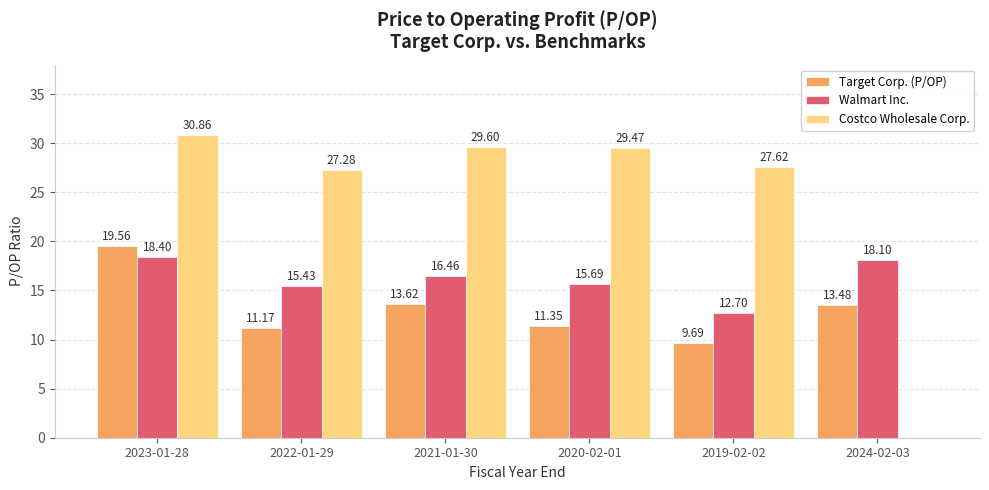

What is the total value across all series at 2019-02-02?

50.0